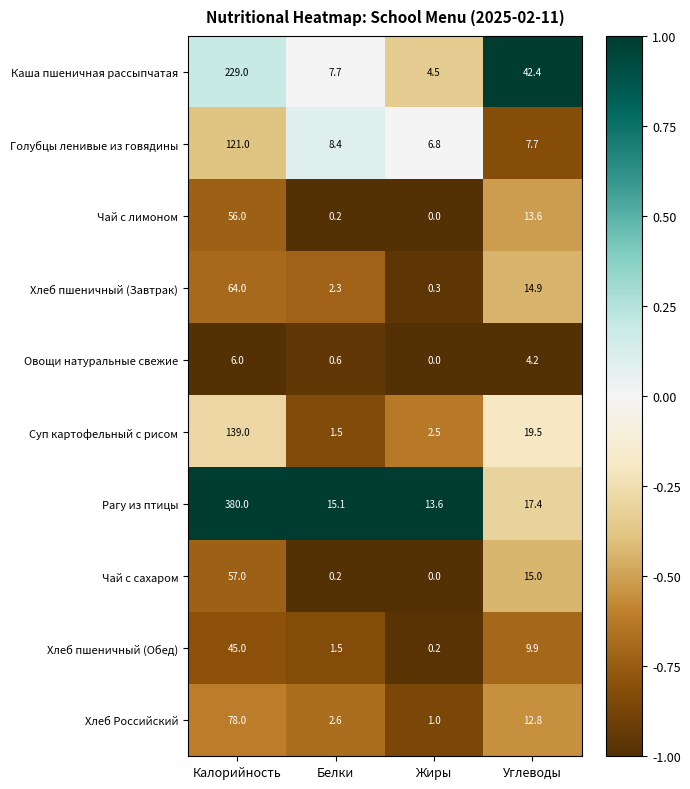

True or false: Рагу из птицы has a value of 18.8 at Жиры.

False